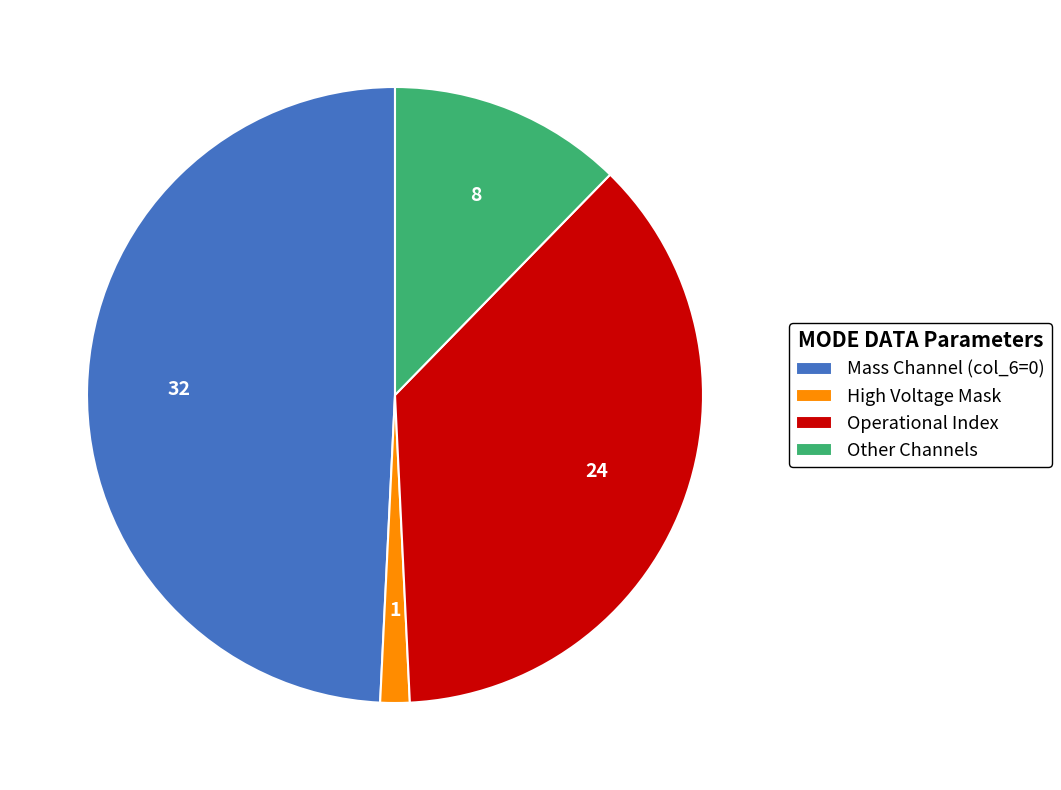

Is the sum of Mass Channel (col_6=0) and High Voltage Mask greater than half?

Yes